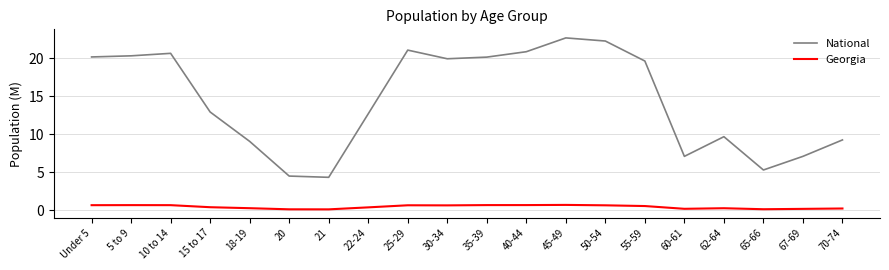

Read the Georgia value at 10 to 14.

0.7